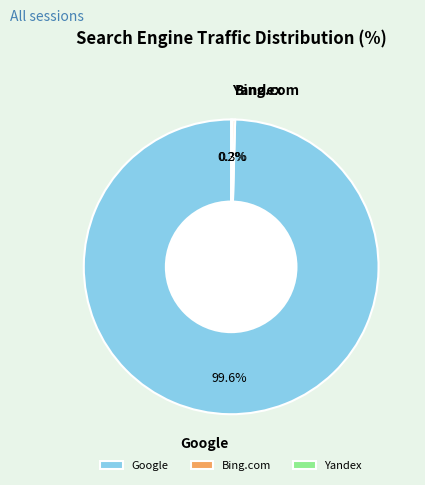

What is the largest slice in the pie chart?

Google